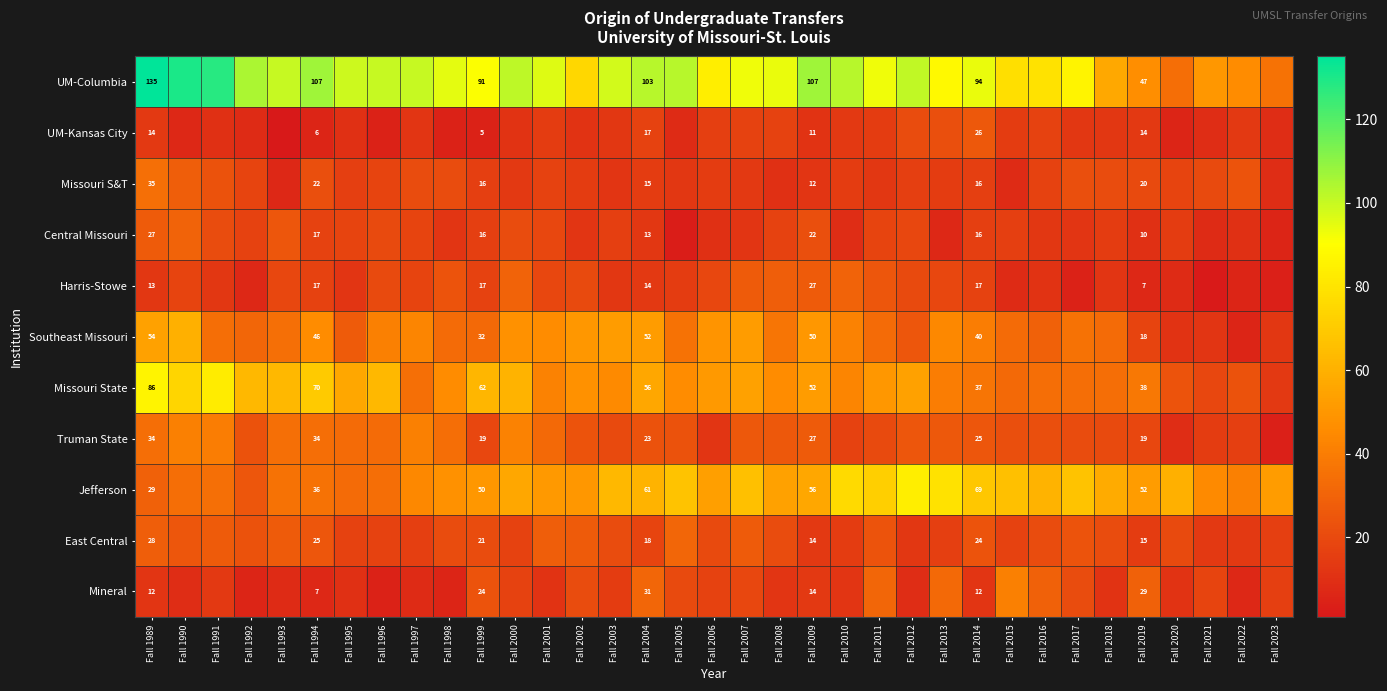

Is it true that Truman State equals 25 at Fall 2014?

True